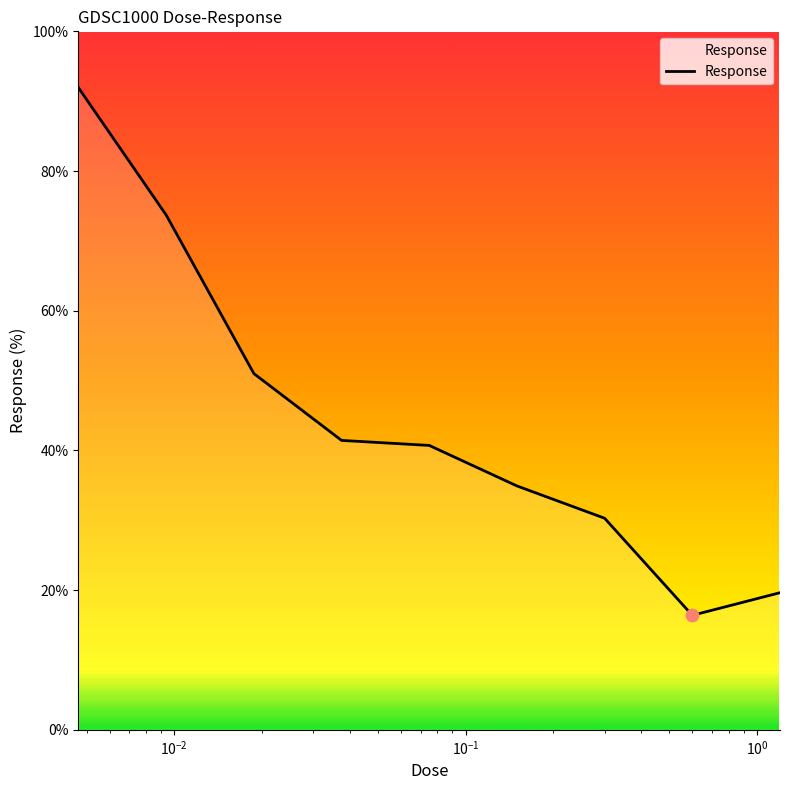

What is the minimum value shown in the chart?

16.4